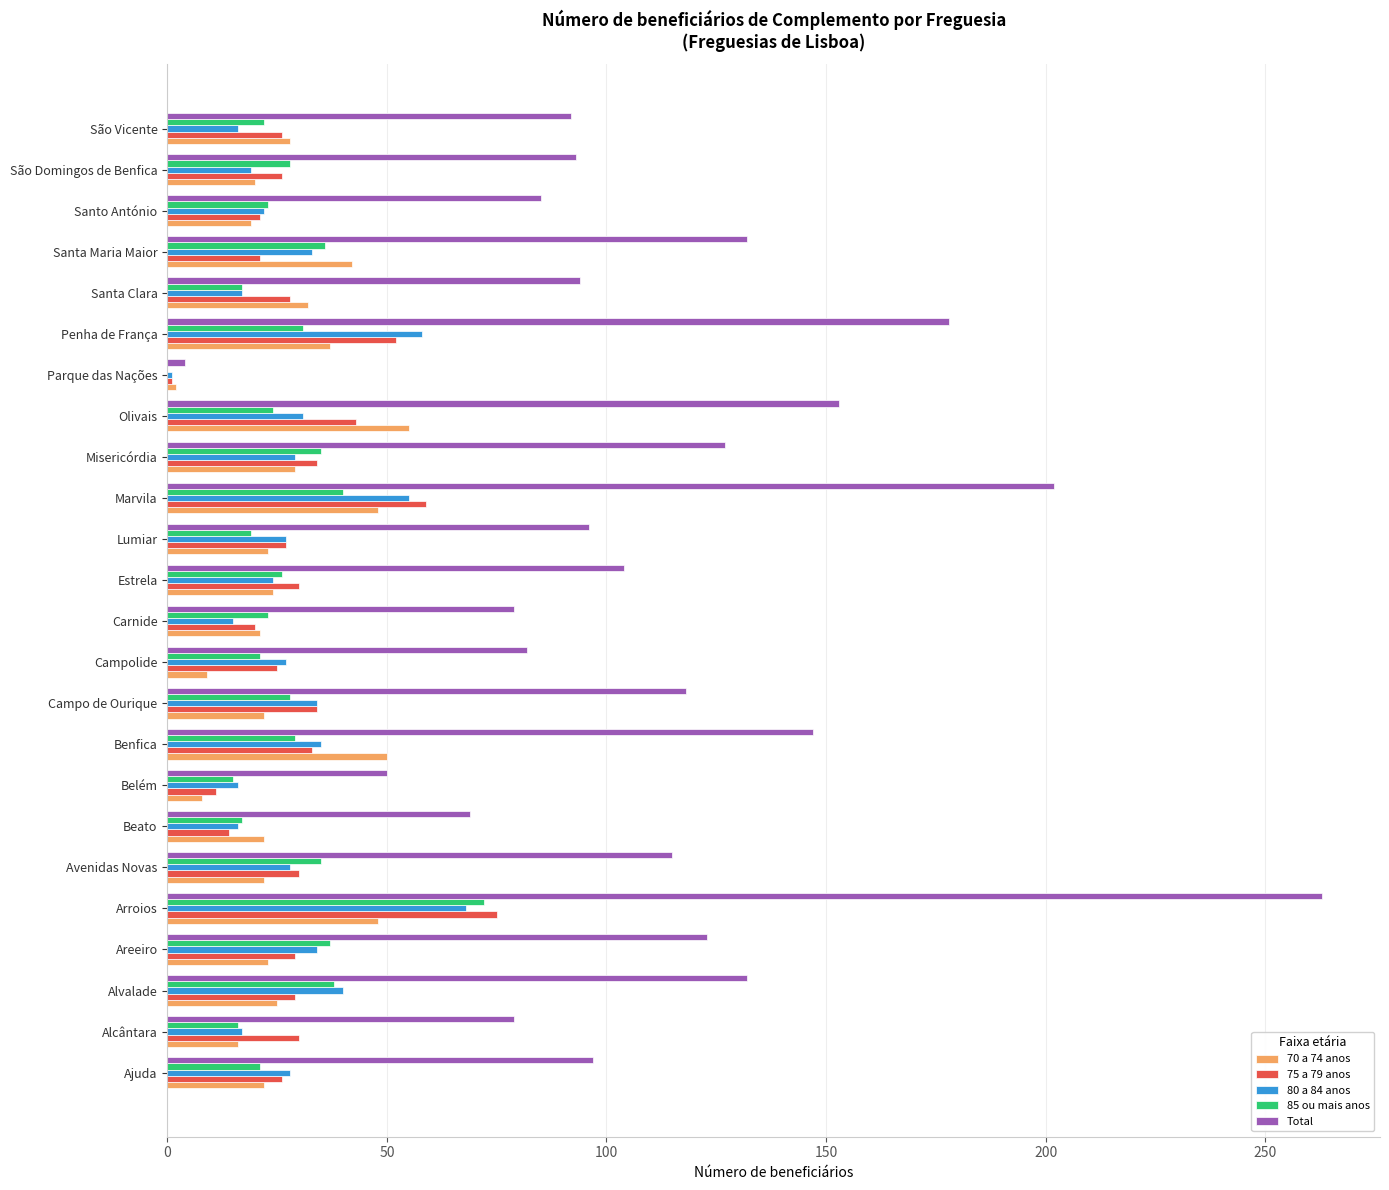

What is the sum of all Total values?

2714